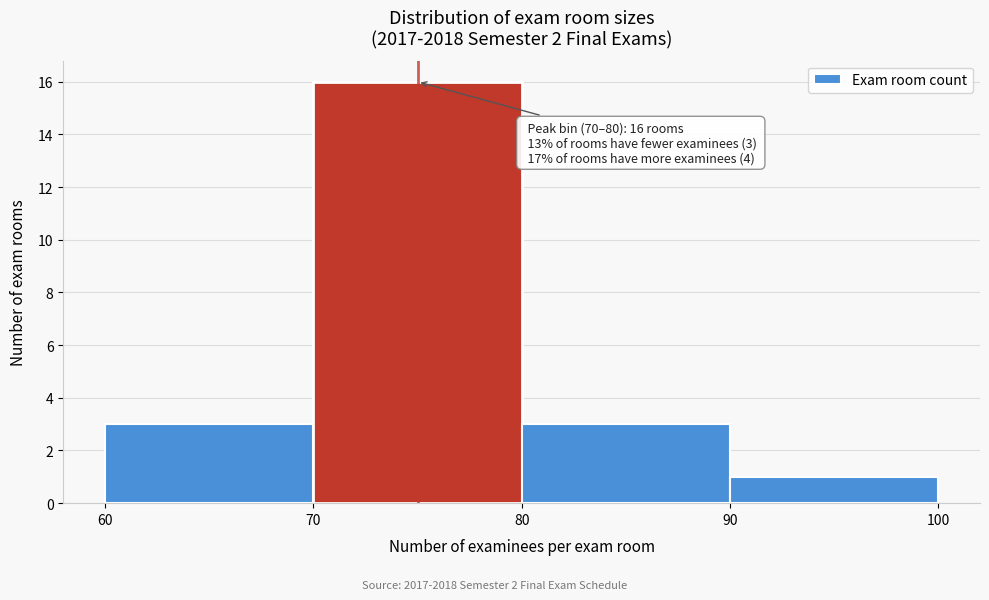

Over which range of the x-axis is the bar tallest?

70 to 80